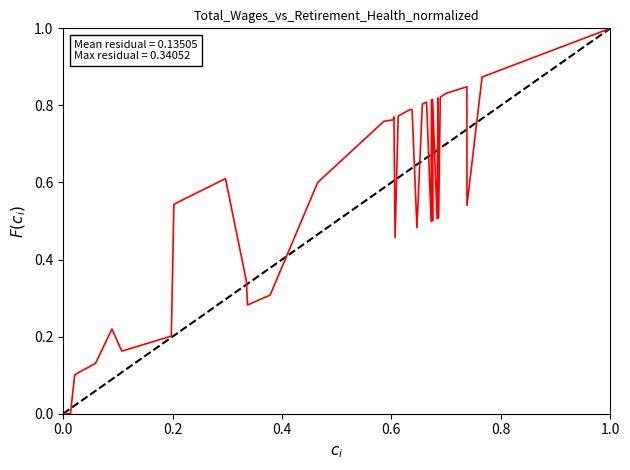

How many values exceed 0?

38